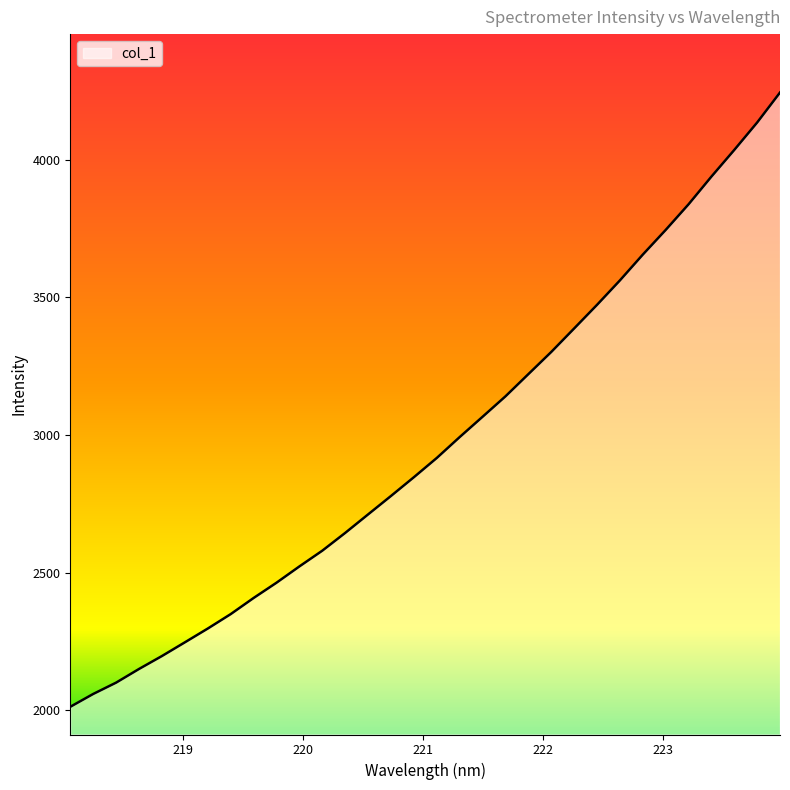

What is the average value?

2969.2